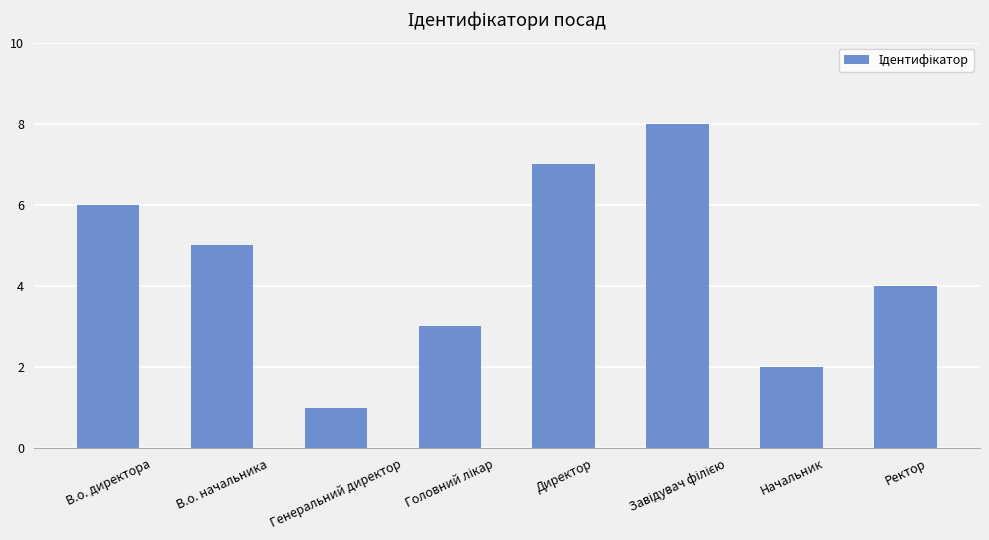

True or false: the data shows 4 at Ректор.

True